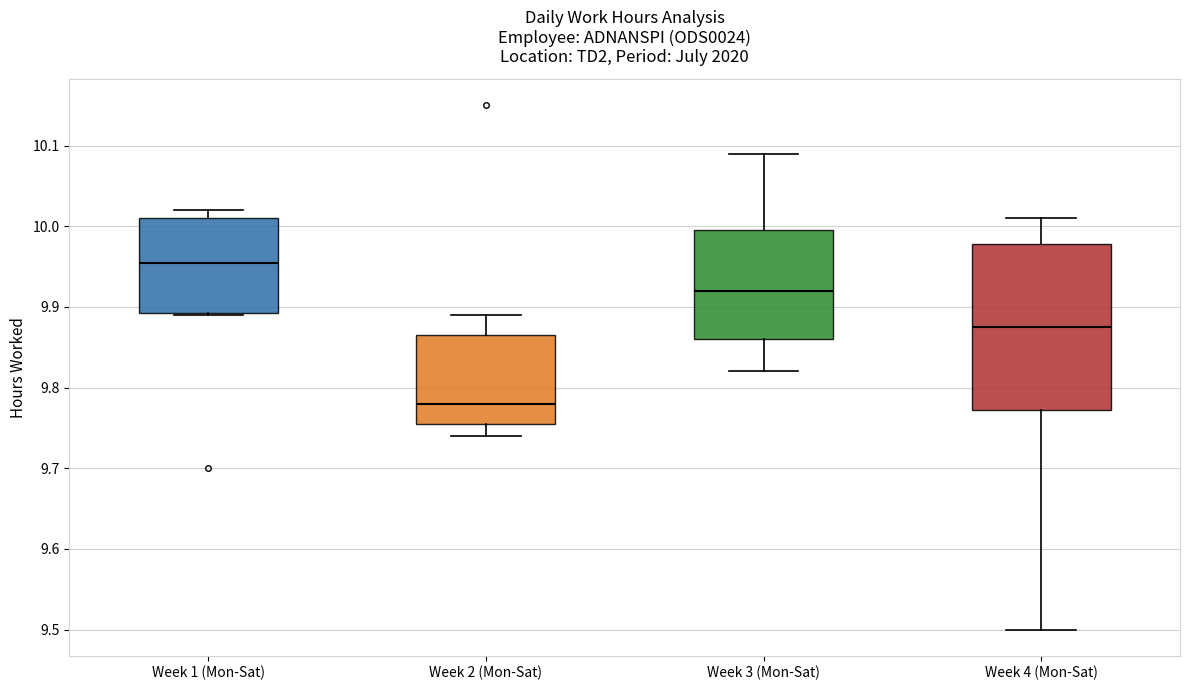

Which box is the tallest, from its lower edge to its upper edge?

Week 4 (Mon-Sat)